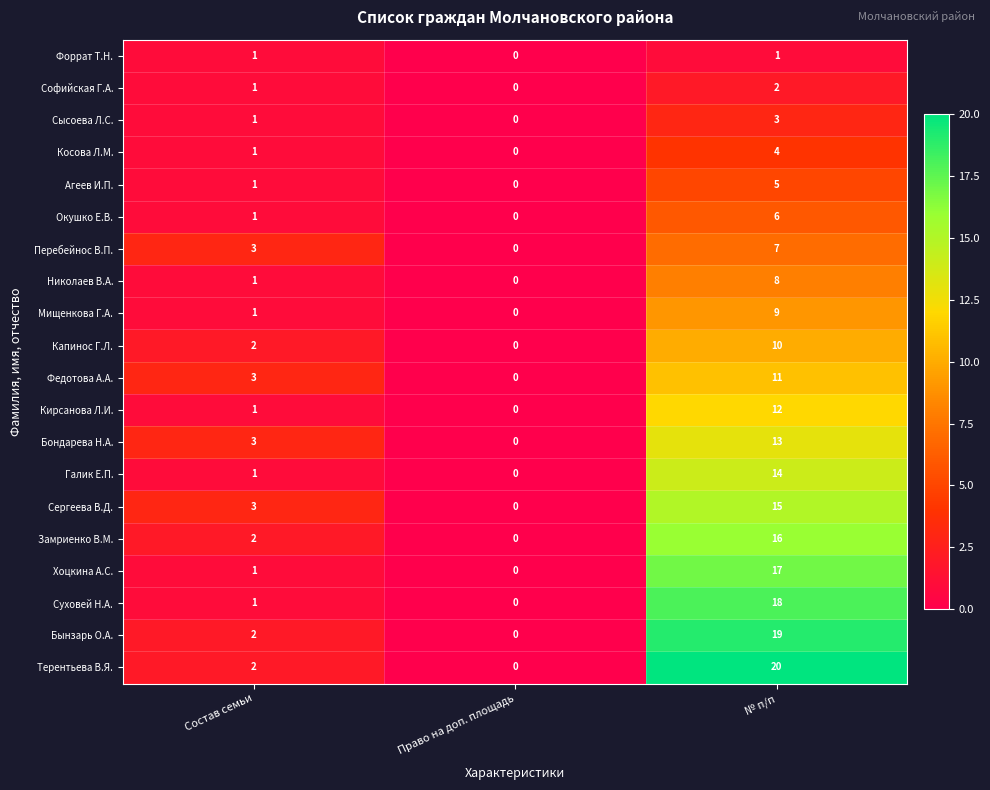

Where is Замриенко В.М. nearest to the value 8?

Состав семьи